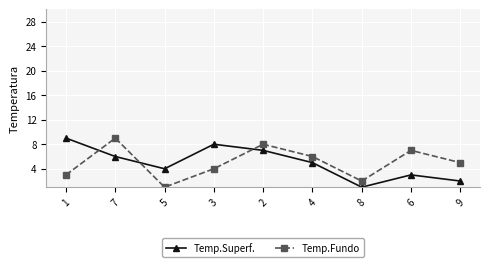

What is the total value across all series at 3?

12